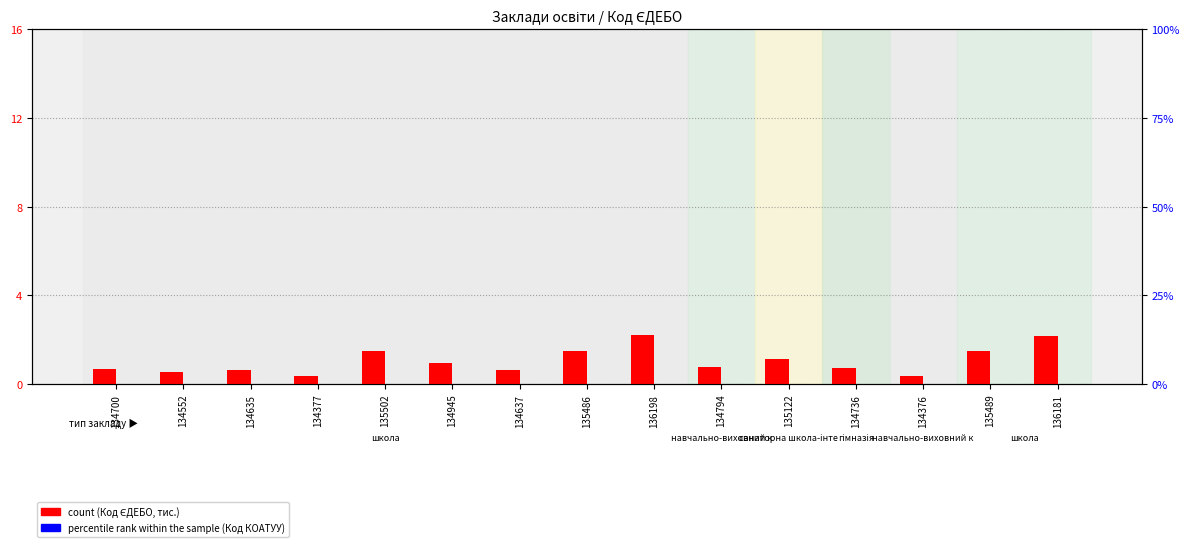

What is the approximate value of count at 134637?

0.6